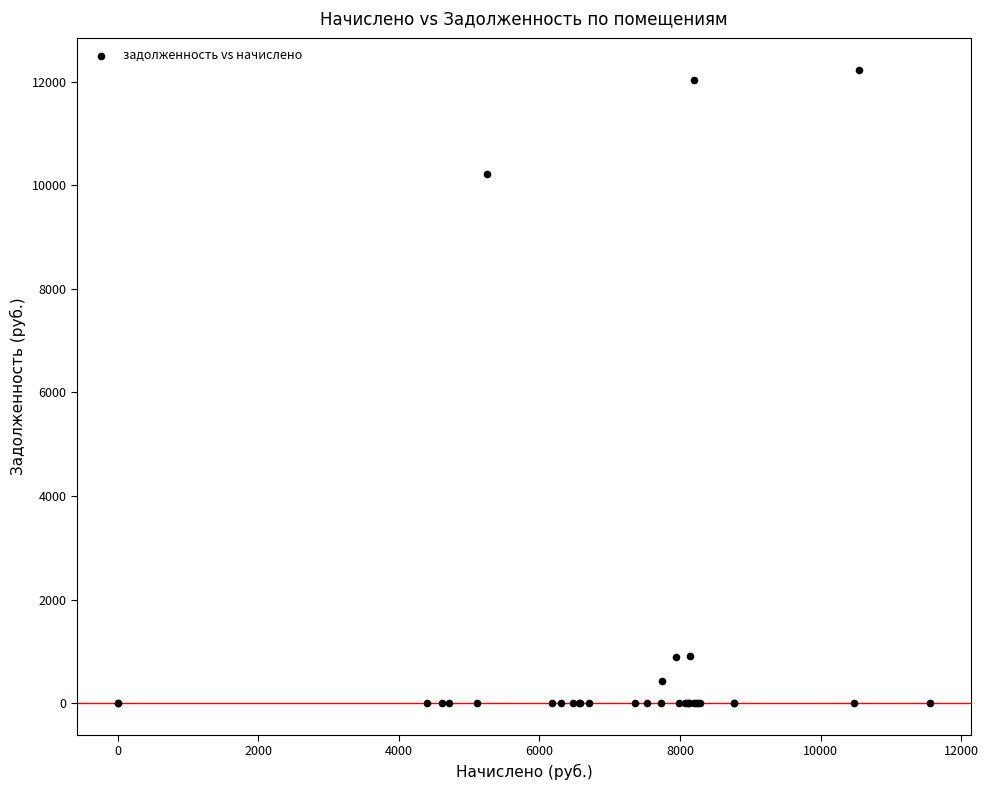

What Y value in the scatter plot is closest to 6116?

10224.8